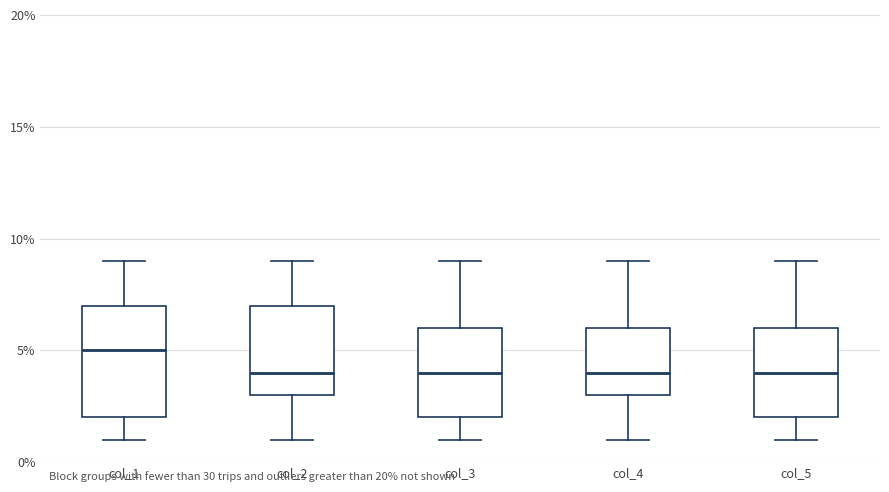

Reading left to right, read every box against the y-axis: the position of its median line, the range the box covers, and the ends of its whiskers. The values are not printed on the chart, so give them approximately, as read against the axis.

col_1: median 5, box 2 to 7, whiskers 1 to 9
col_2: median 4, box 3 to 7, whiskers 1 to 9
col_3: median 4, box 2 to 6, whiskers 1 to 9
col_4: median 4, box 3 to 6, whiskers 1 to 9
col_5: median 4, box 2 to 6, whiskers 1 to 9